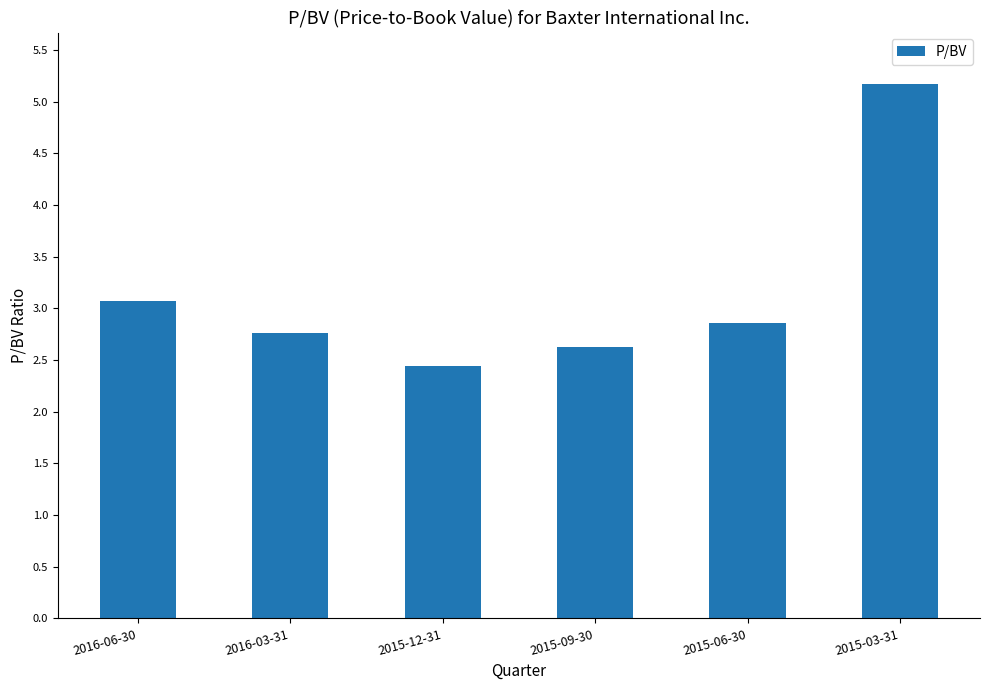

What is the difference between the maximum and second lowest values?

2.5